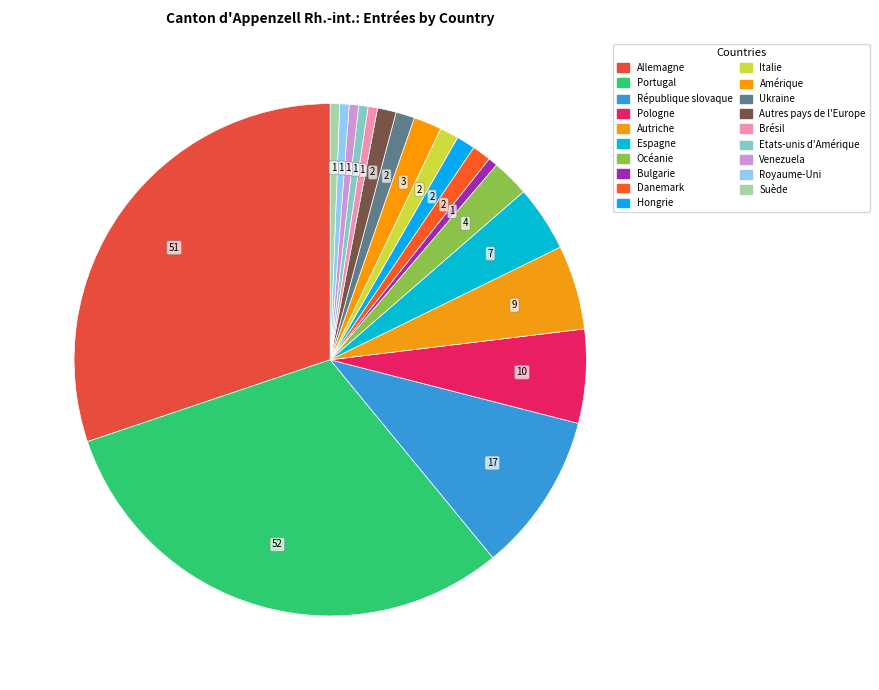

Rank the categories by value from lowest to highest.

Bulgarie, Brésil, Etats-unis d'Amérique, Venezuela, Royaume-Uni, Suède, Danemark, Hongrie, Italie, Ukraine, Autres pays de l'Europe, Amérique, Océanie, Espagne, Autriche, Pologne, République slovaque, Allemagne, Portugal